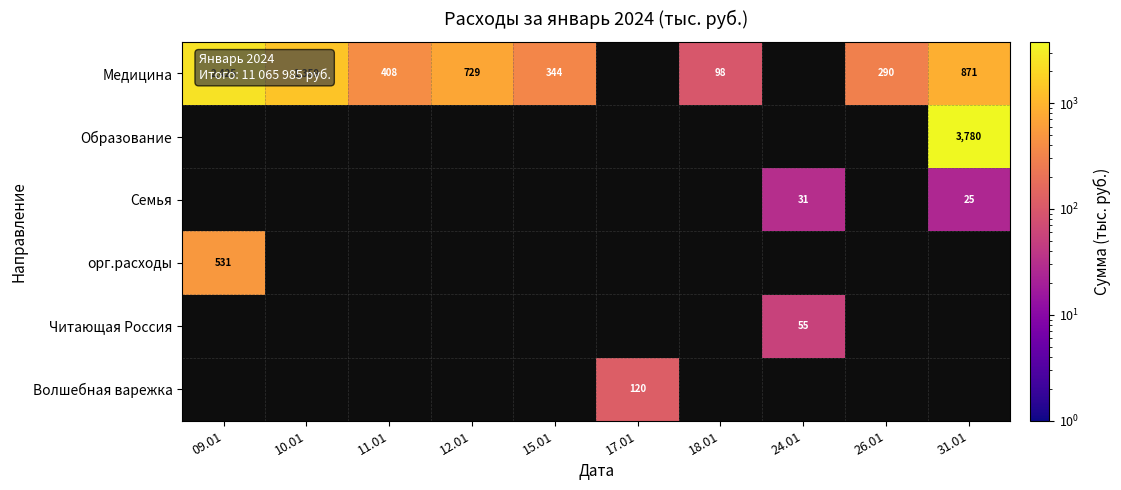

Is it true that Семья equals 25 at 31.01?

True